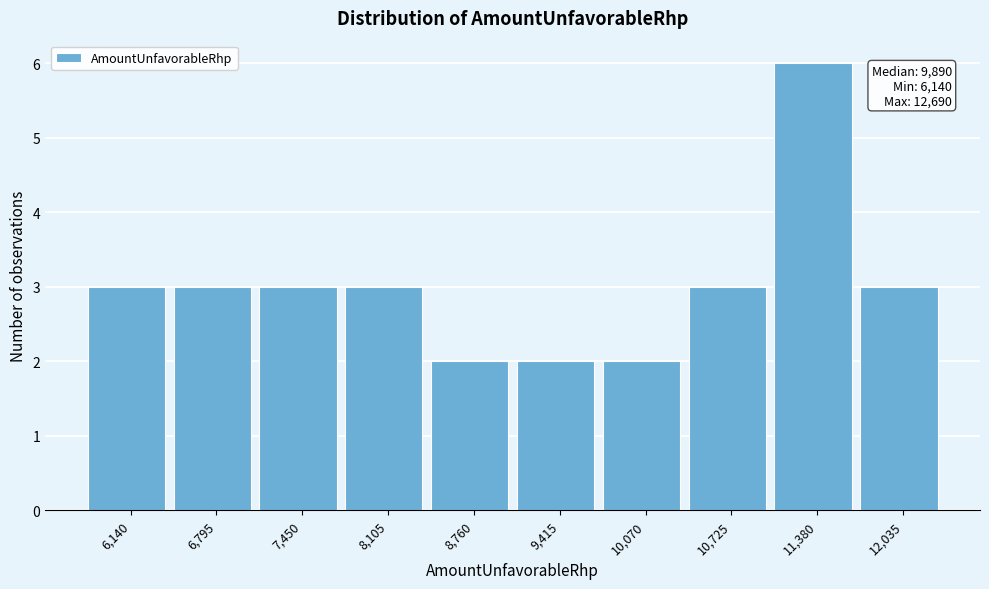

Reading left to right, extract all data points from this chart.

6,140=3	6,795=3	7,450=3	8,105=3	8,760=2	9,415=2	10,070=2	10,725=3	11,380=6	12,035=3